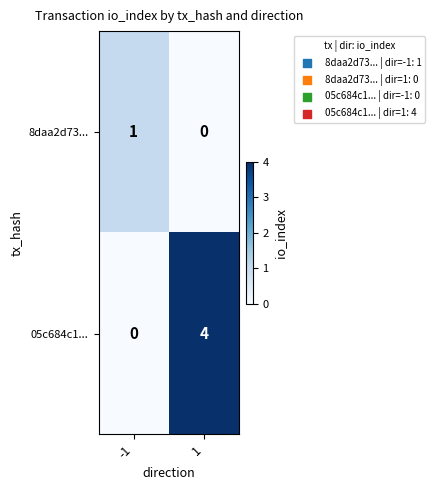

Reading left to right, what are all the values shown in this chart?

8daa2d73...: -1=1	1=0
05c684c1...: -1=0	1=4